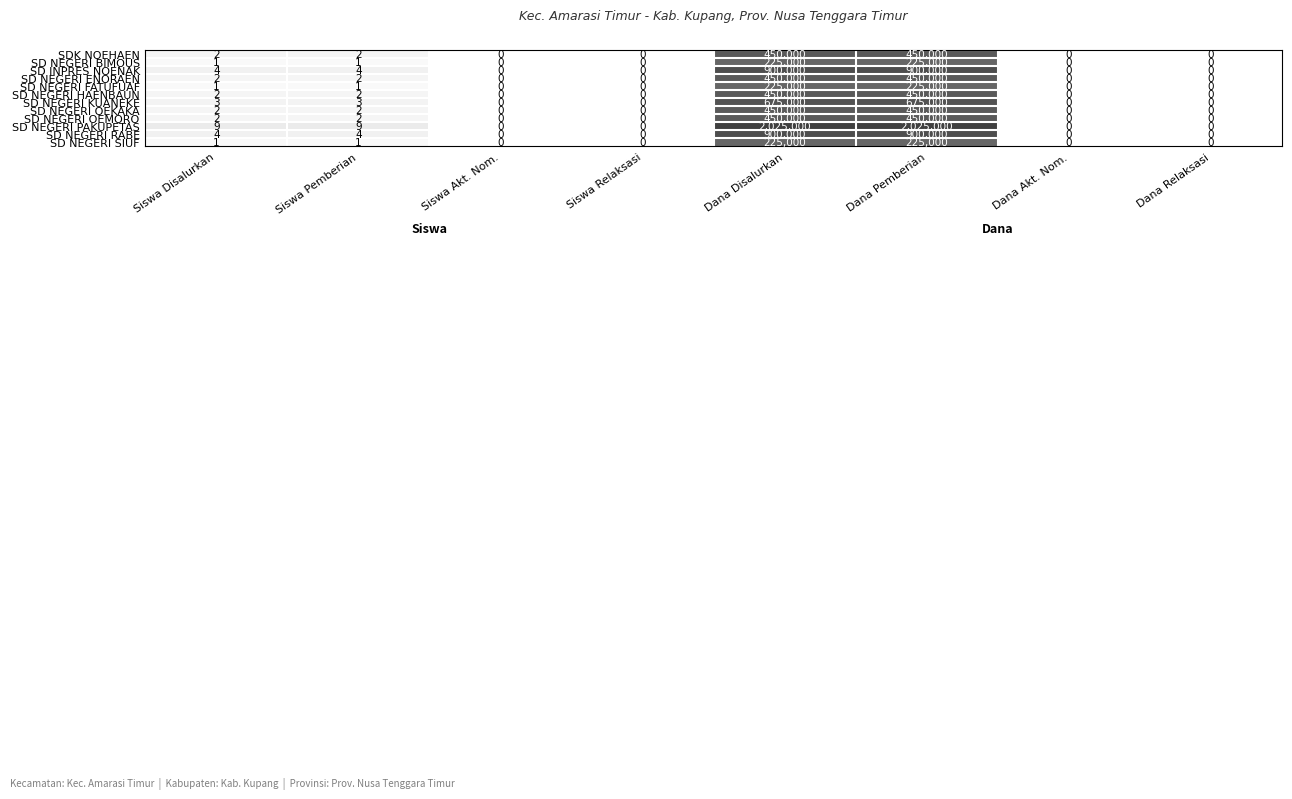

What is the total value across all series at Siswa Disalurkan?

33